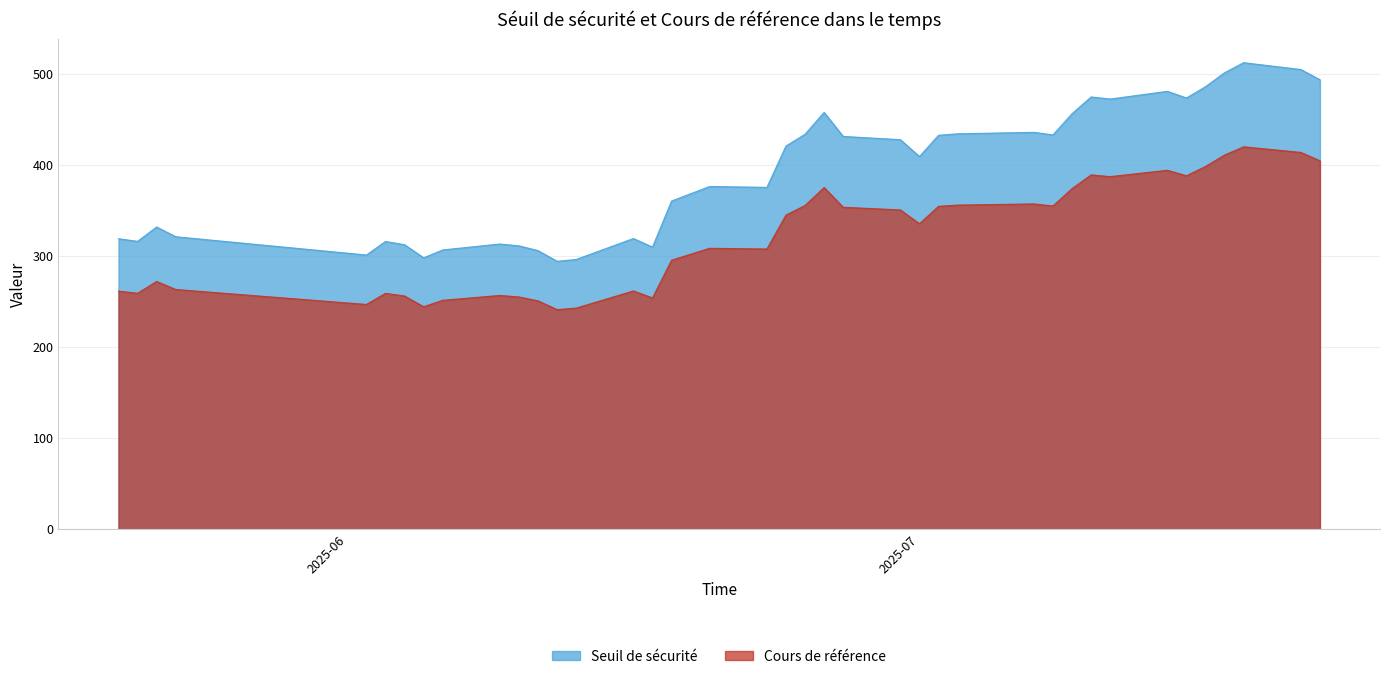

What is the difference between the Cours de référence values at 2025-07-09 and 2025-06-03?

114.9